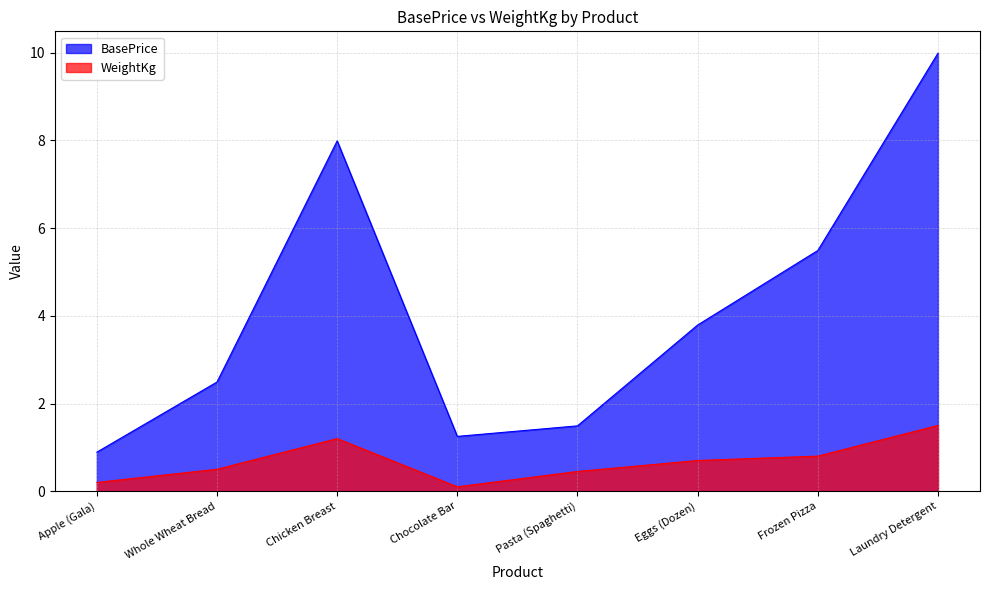

What is the smallest value displayed?

0.1